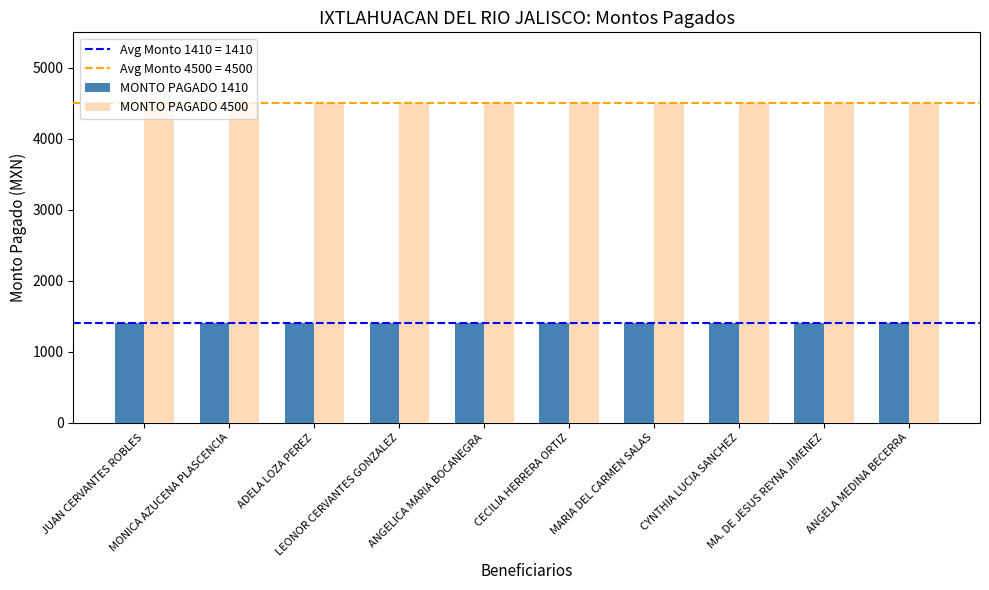

What is the greatest value displayed?

4500